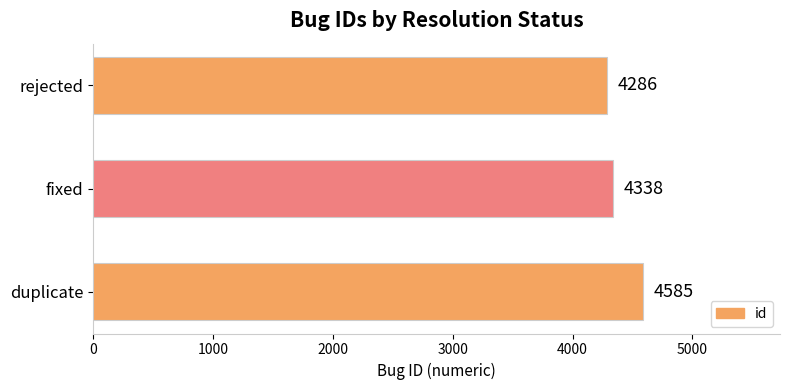

Reading top to bottom, list all the values displayed in this chart.

4286	4338	4585